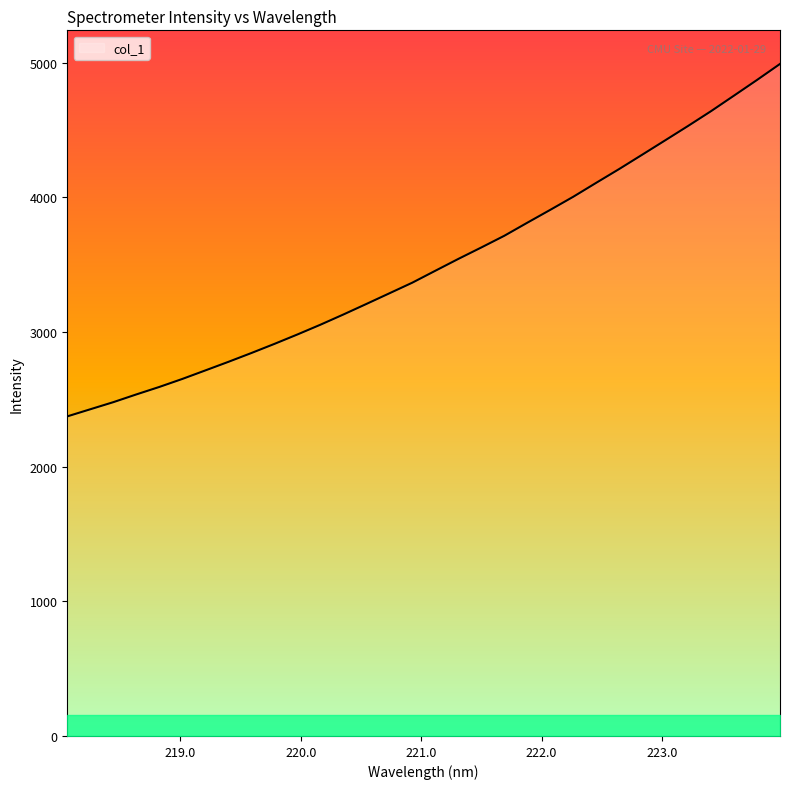

What is the difference between the maximum and minimum values?

2617.0